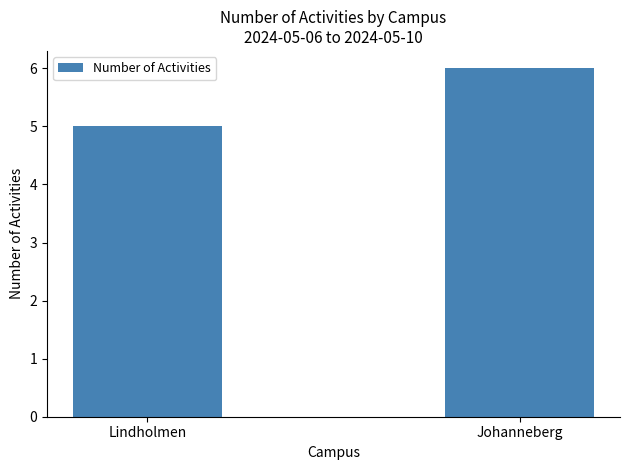

Reading right to left, extract all data points from this chart.

Johanneberg=6	Lindholmen=5